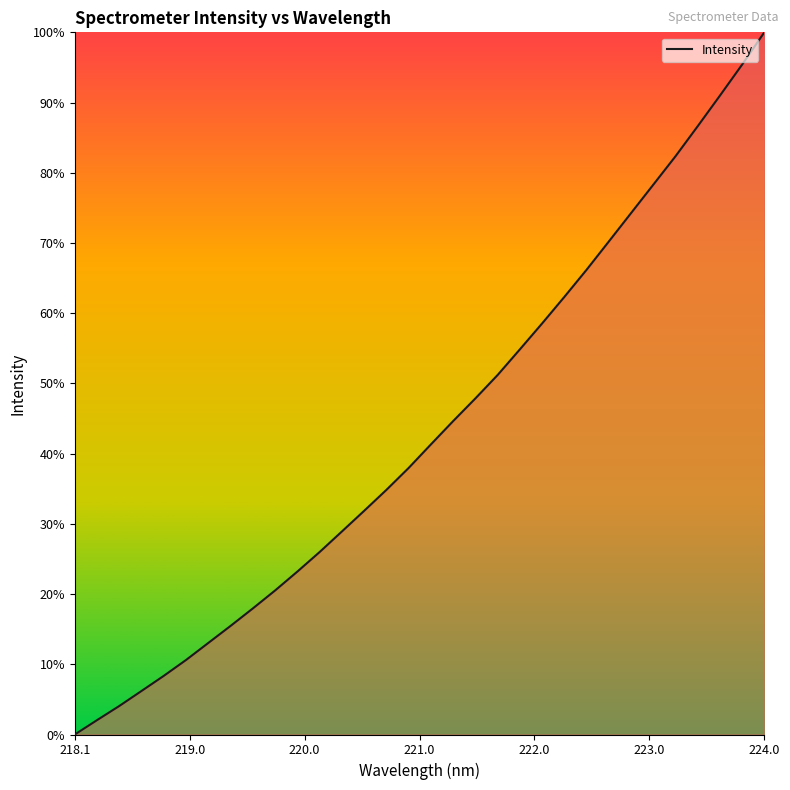

What is the difference between the maximum and minimum values?

100.0